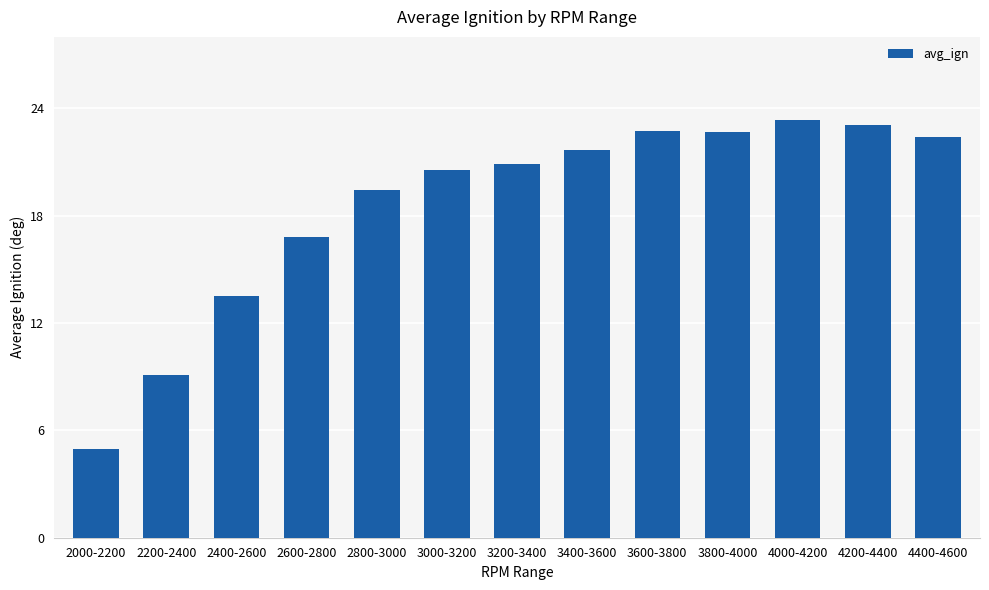

What is the difference between the second highest and second lowest values?

14.0